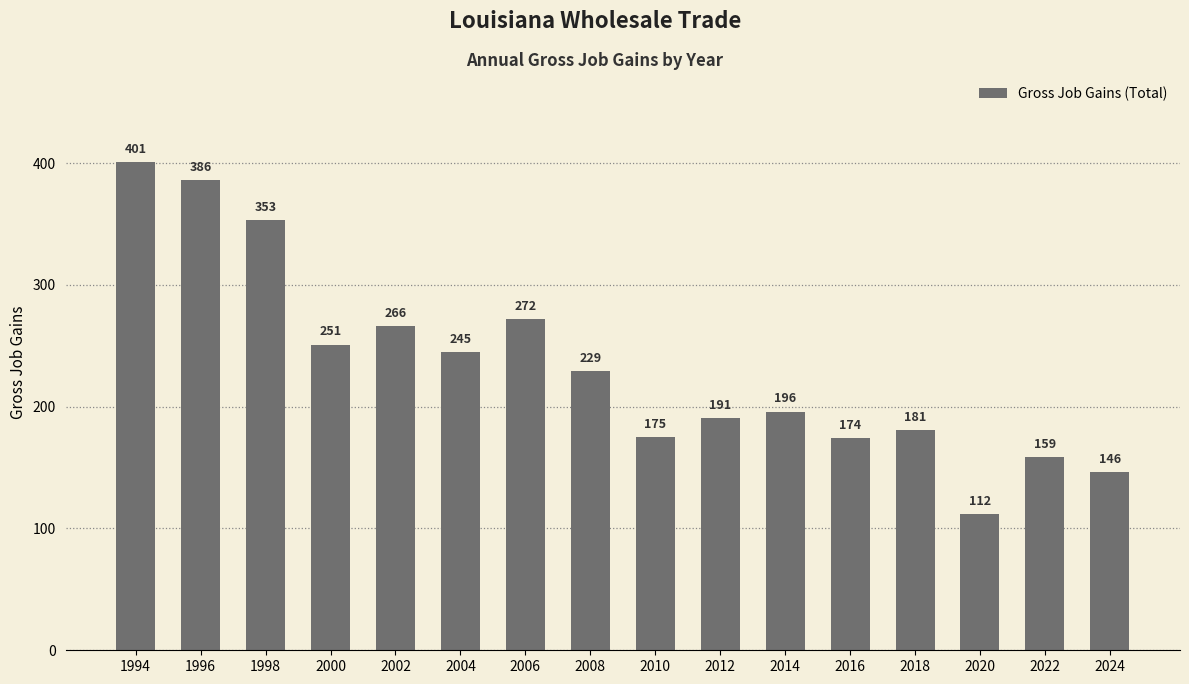

What is the greatest value displayed?

401